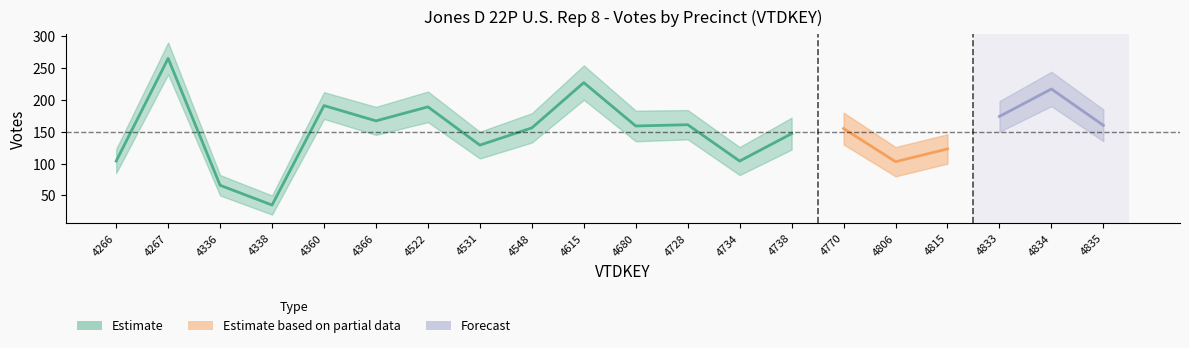

Reading left to right, transcribe all the data shown in this chart.

JonesD_22P_U.S. Rep 8: 104	265	66	35	191	167	189	129	156	227	159	161	104	147	155	103	123	174	217	160
lower_band: 85	240	50	20	170	145	165	108	133	200	135	138	82	122	130	80	100	150	190	135
upper_band: 123	290	82	50	212	189	213	150	179	254	183	184	126	172	180	126	146	198	244	185